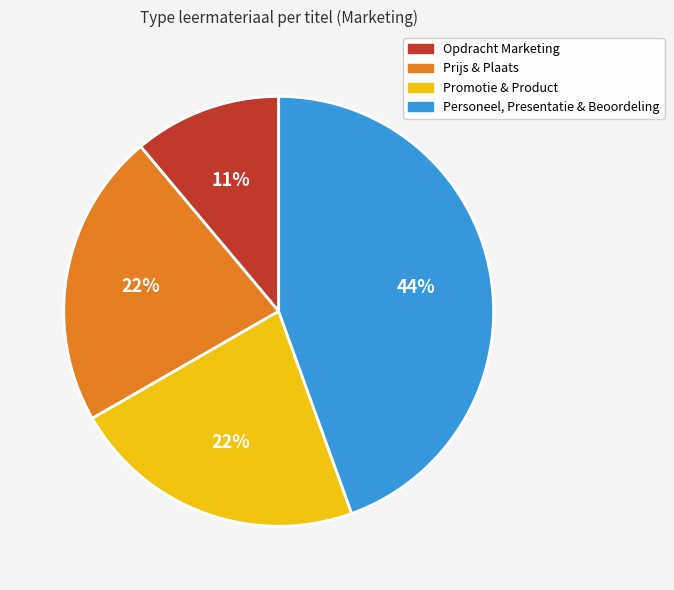

How many segments does this pie chart have?

4